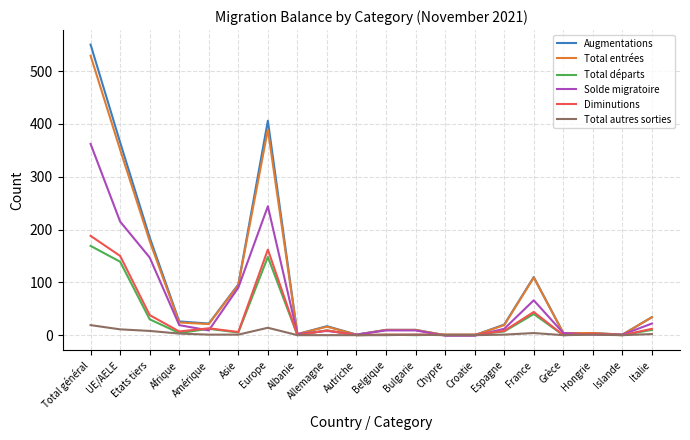

The value of Solde migratoire at Europe is 244. True or false?

True